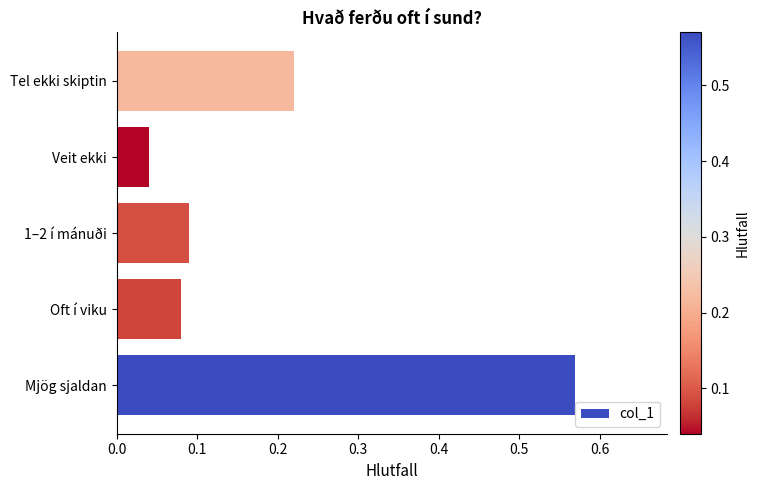

At which label is the value closest to 0?

Veit ekki